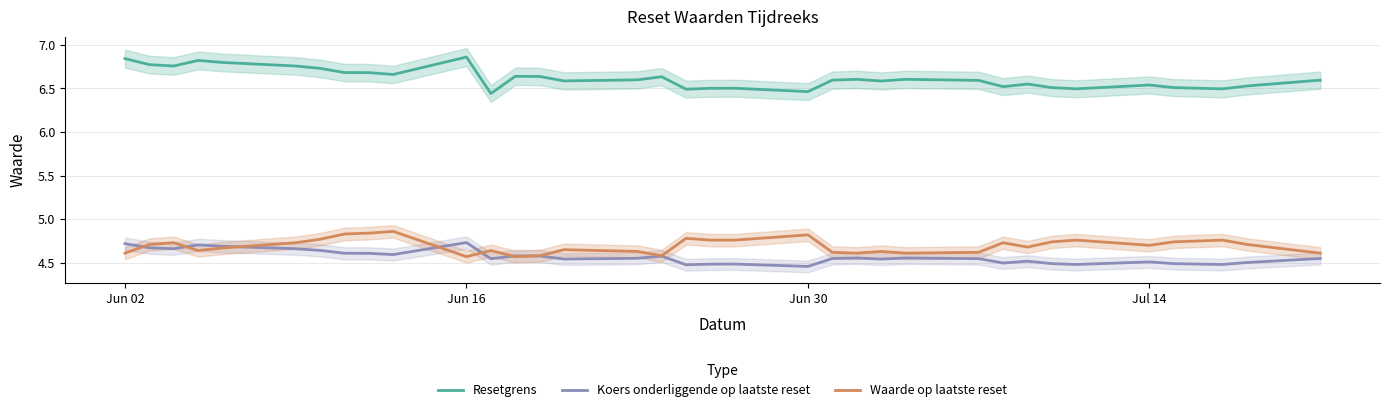

How many distinct data groups are displayed?

3